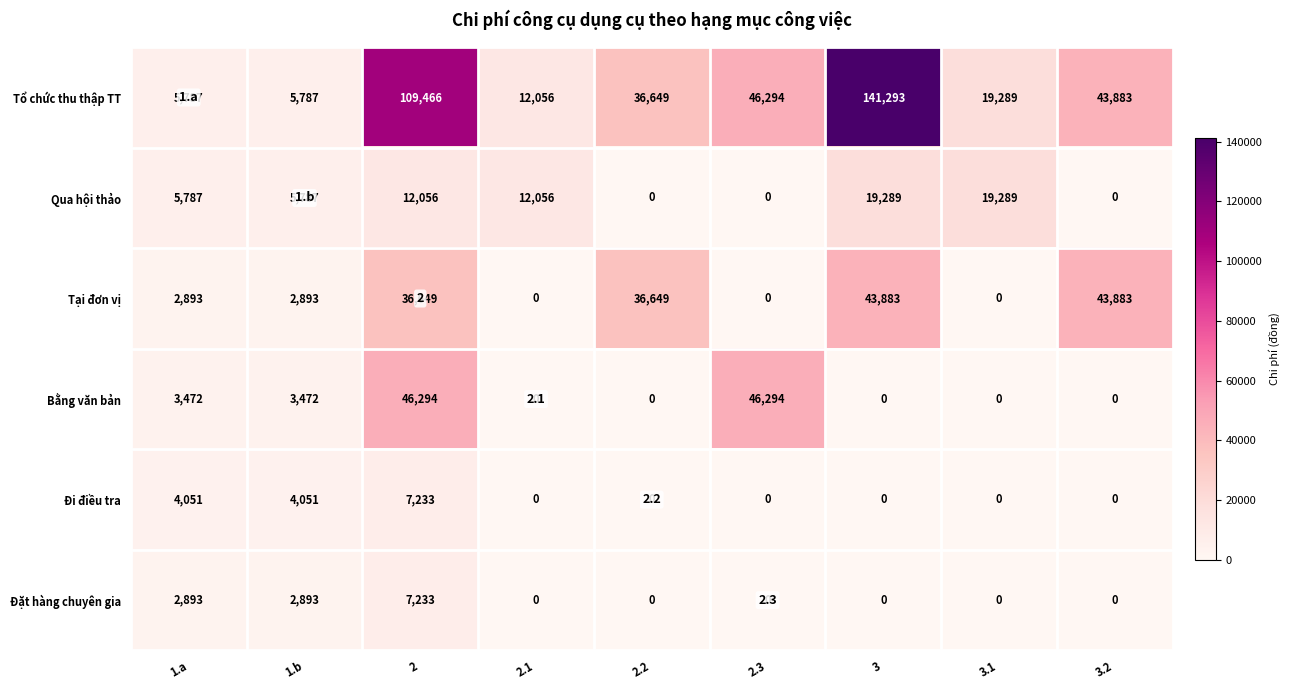

Between 1.a and 2, which series saw the biggest shift?

Tổ chức thu thập TT